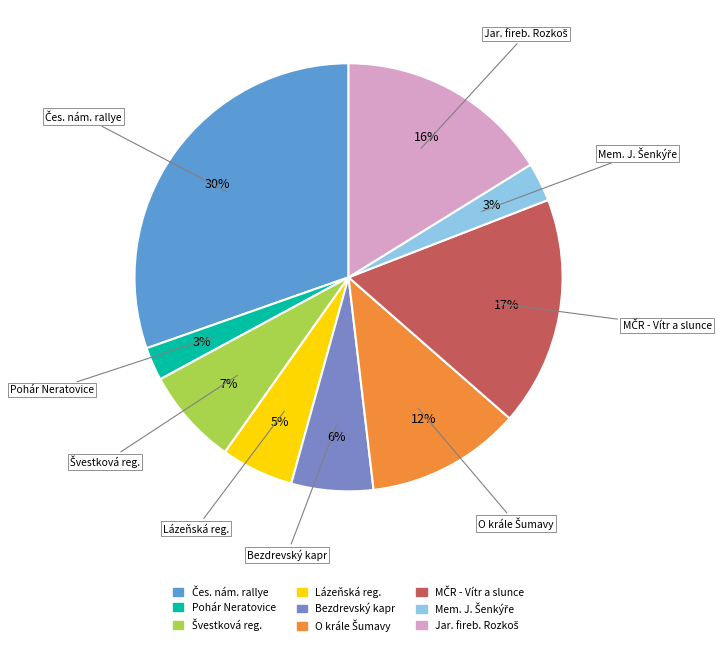

To the nearest percent, what is the average slice percentage?

11%